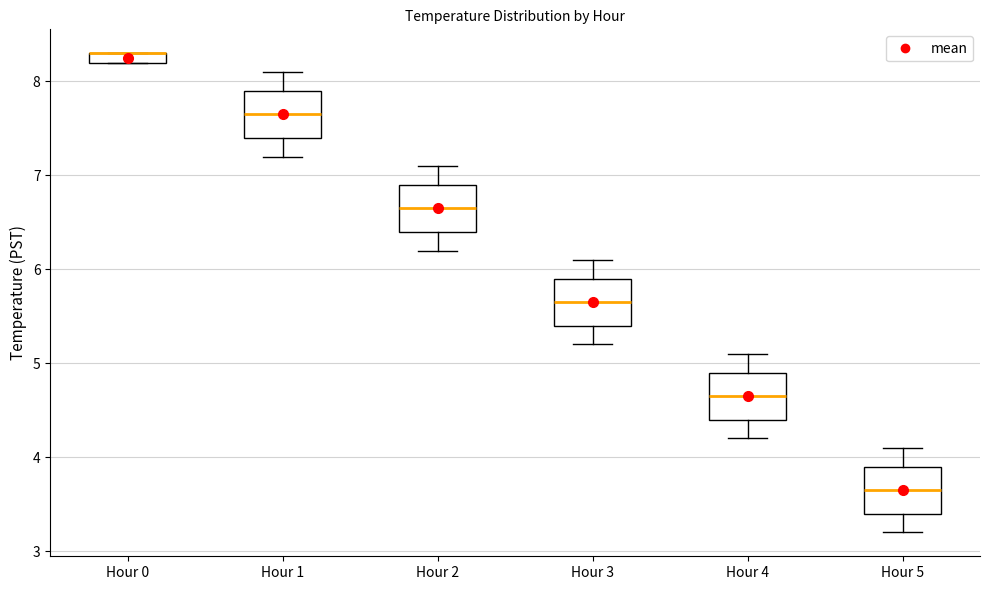

Where does the upper whisker of the box for Hour 3 end on the y-axis? The values are not printed on the chart, so give them approximately, as read against the axis.

6.1